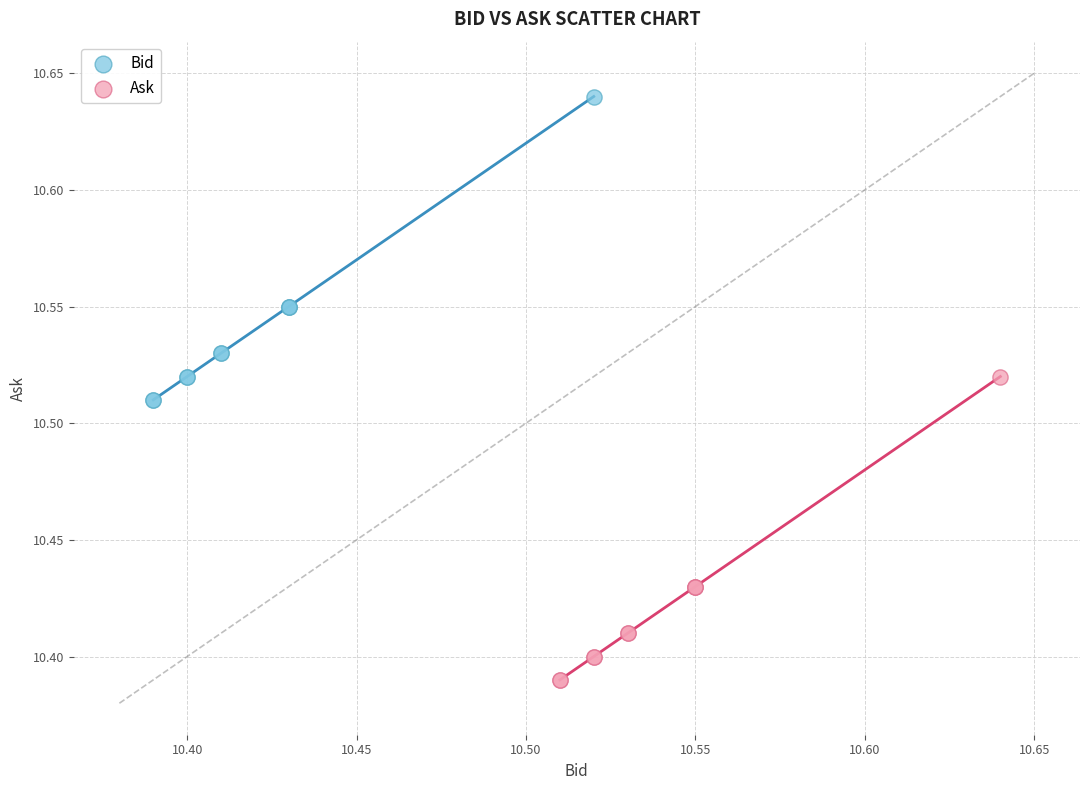

Which series reaches the maximum Y coordinate?

Bid